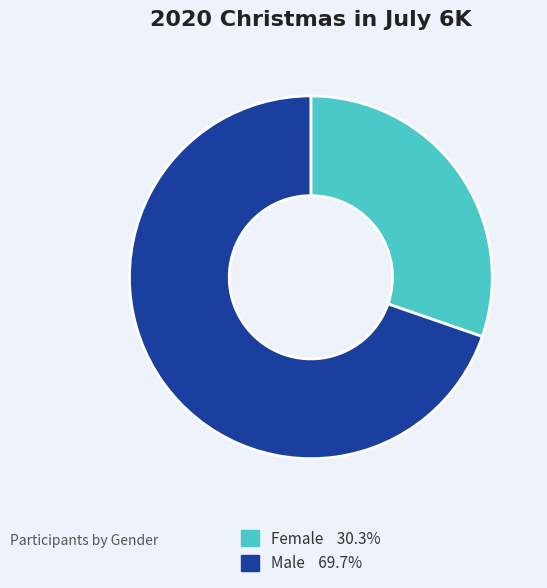

Do Male and Female together represent more than half of the pie?

Yes